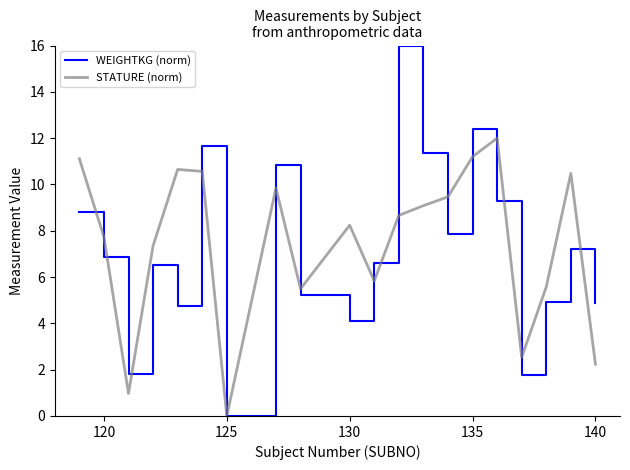

True or false: STATURE (norm) has more than 1 points higher than both neighbors.

True